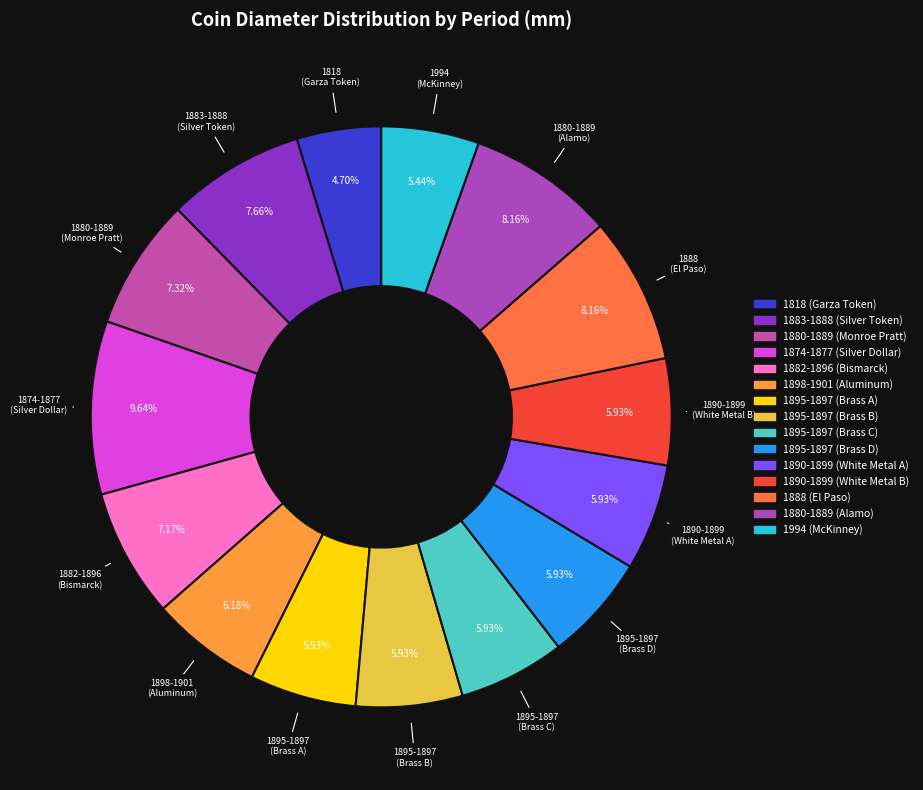

How many slices are in this pie chart?

15